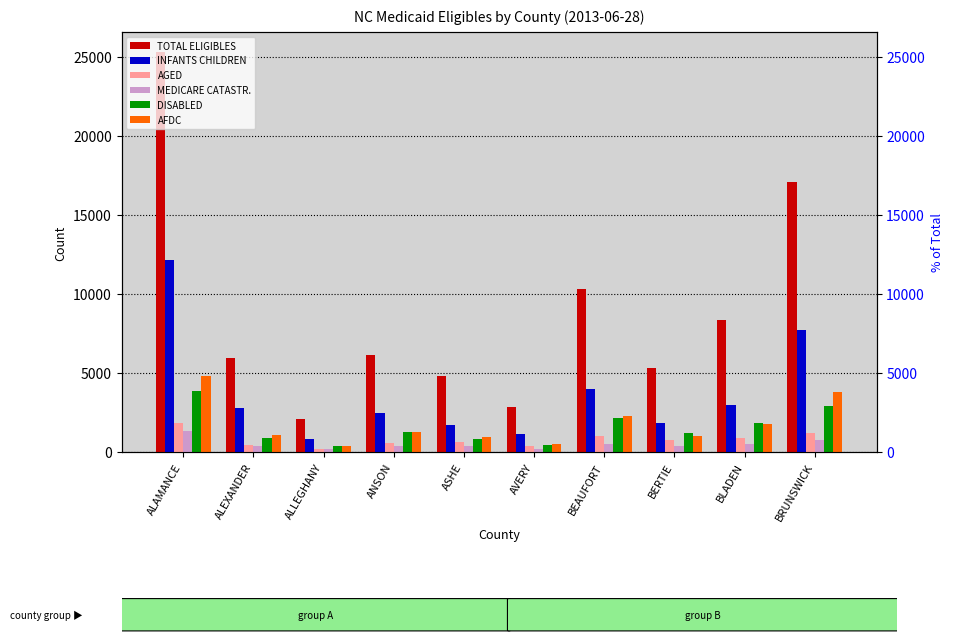

What is the label of the 7th bar from the right?

ANSON